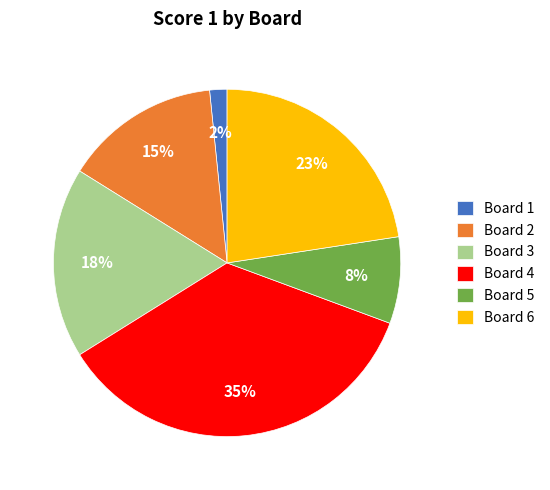

Does any single category account for the majority?

No